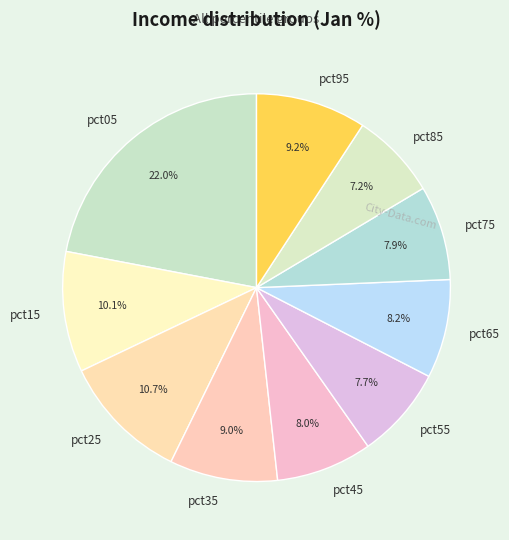

What percentage is the pct85 slice, to the nearest percent?

7%